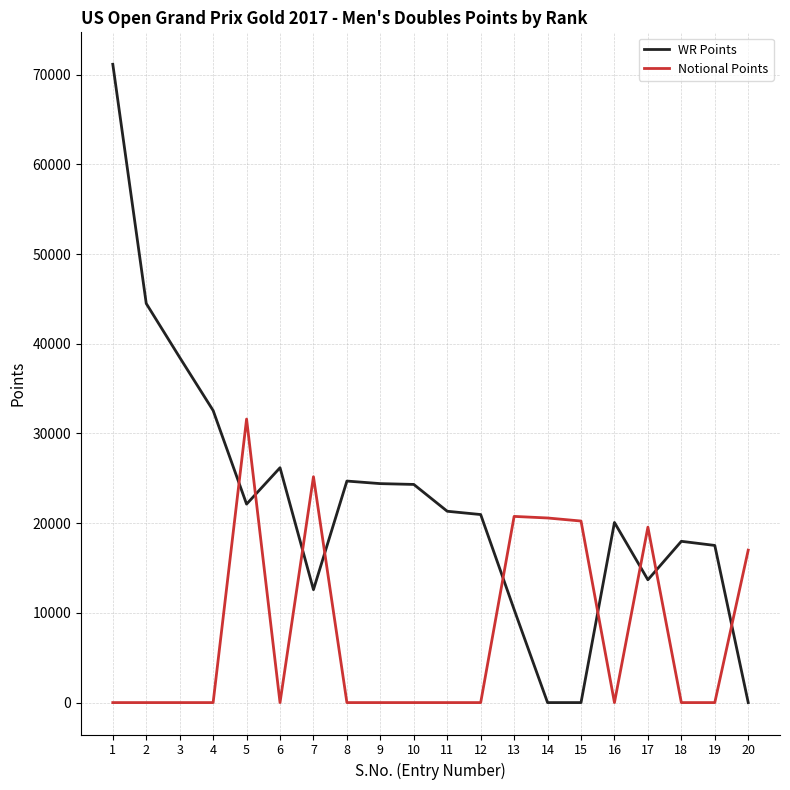

Is the value of WR Points at 5 greater than the value of Notional Points at 20?

Yes